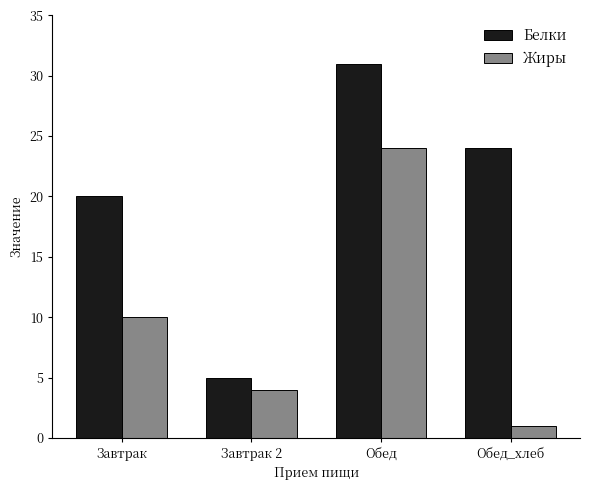

What is the sum of the Жиры values at Завтрак 2 and Обед?

28